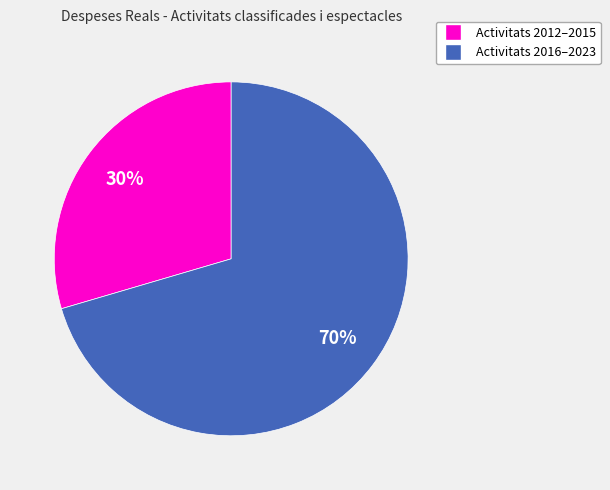

Is there any slice that represents more than half of the pie?

Yes